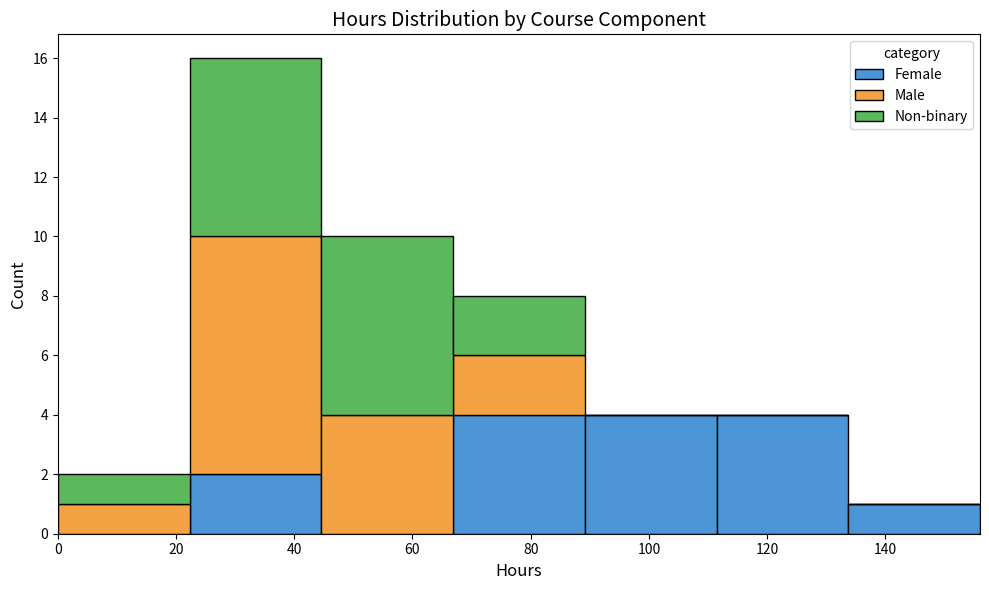

Which range on the x-axis has the tallest stacked bar (by total height)?

22 to 44